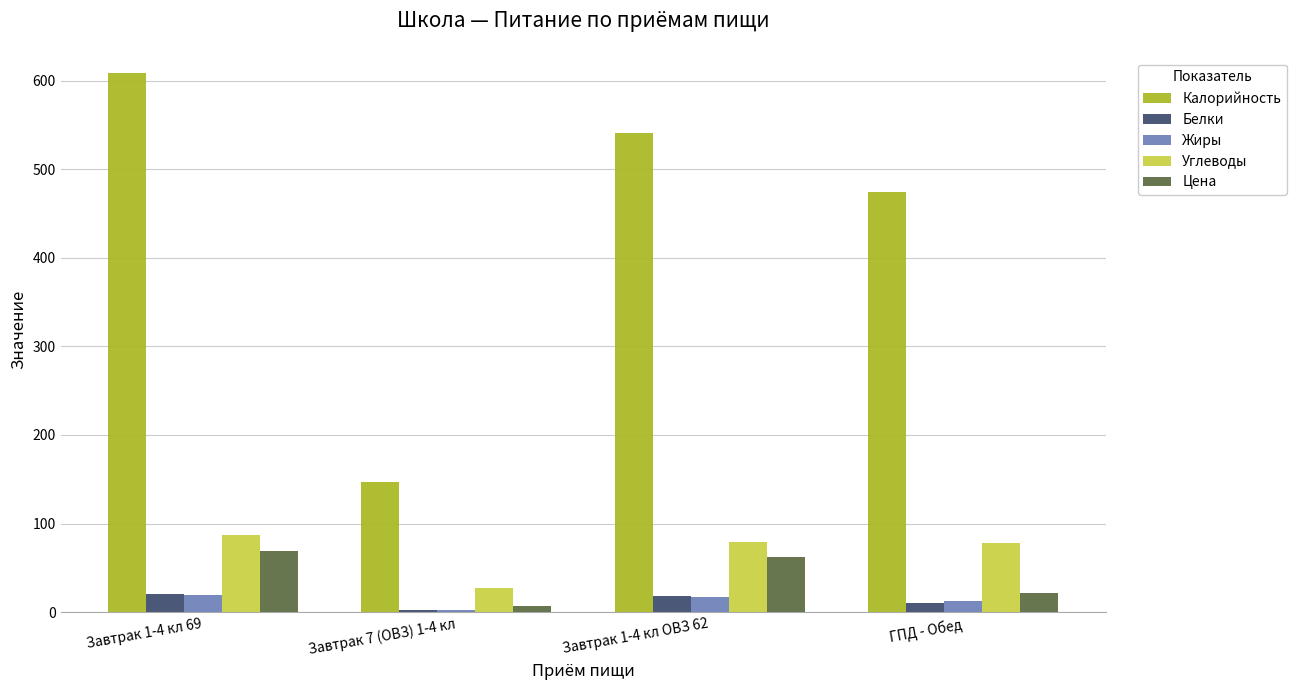

Which series has the largest total across all categories?

Калорийность